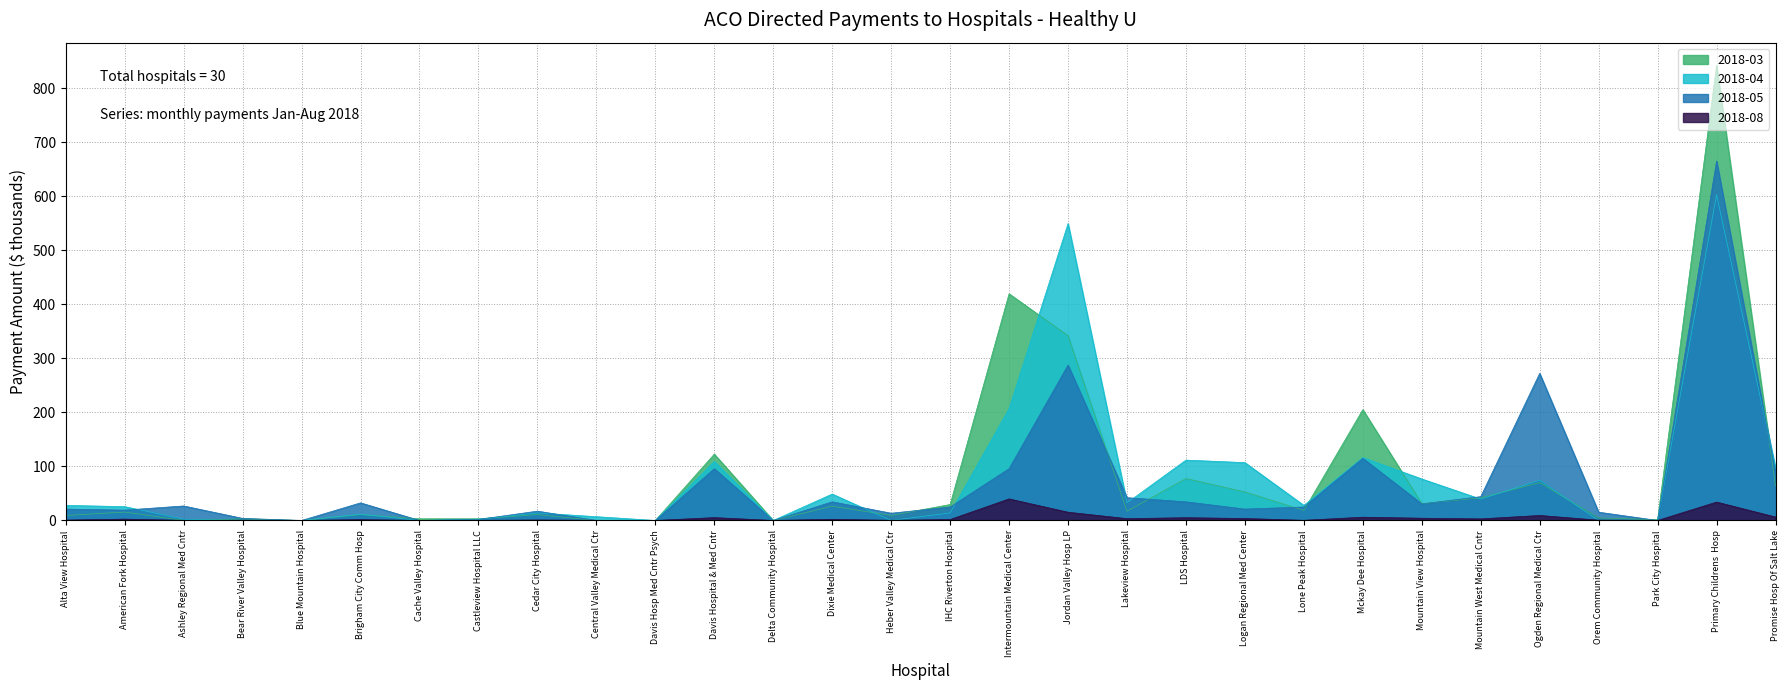

What is the value of the 2018-03 point at the 30th from the left?

63.7